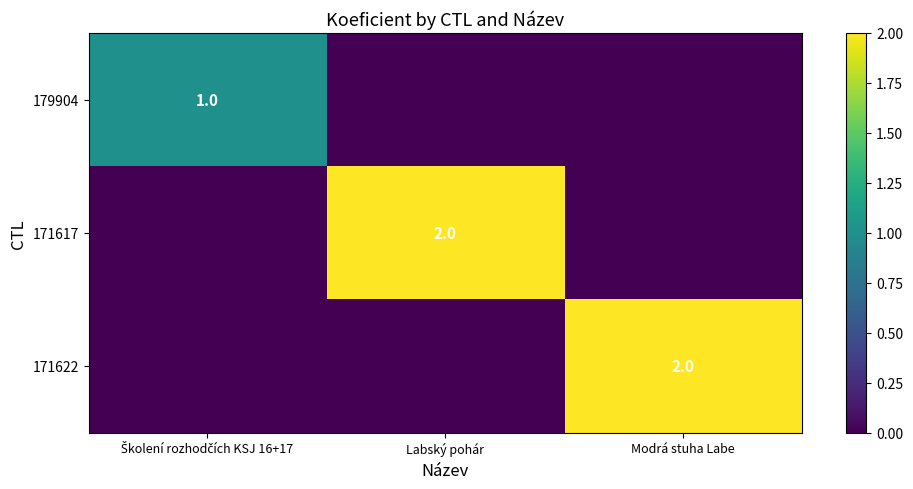

Is the value of 179904 at Labský pohár greater than the value of 171622 at Modrá stuha Labe?

No